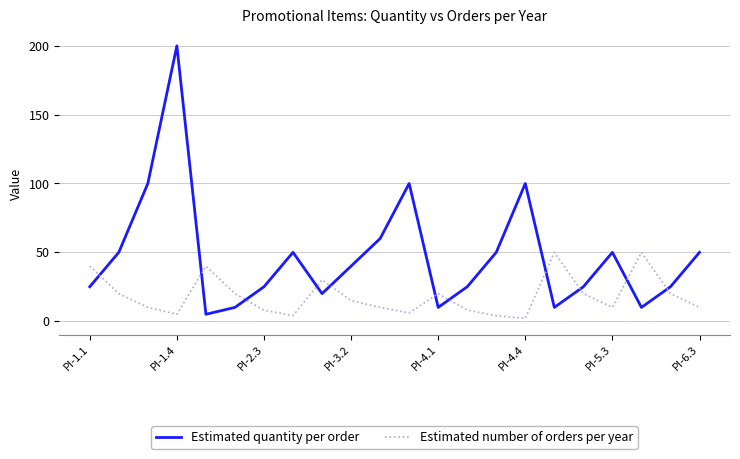

How many times do Estimated quantity per order and Estimated number of orders per year cross each other?

11